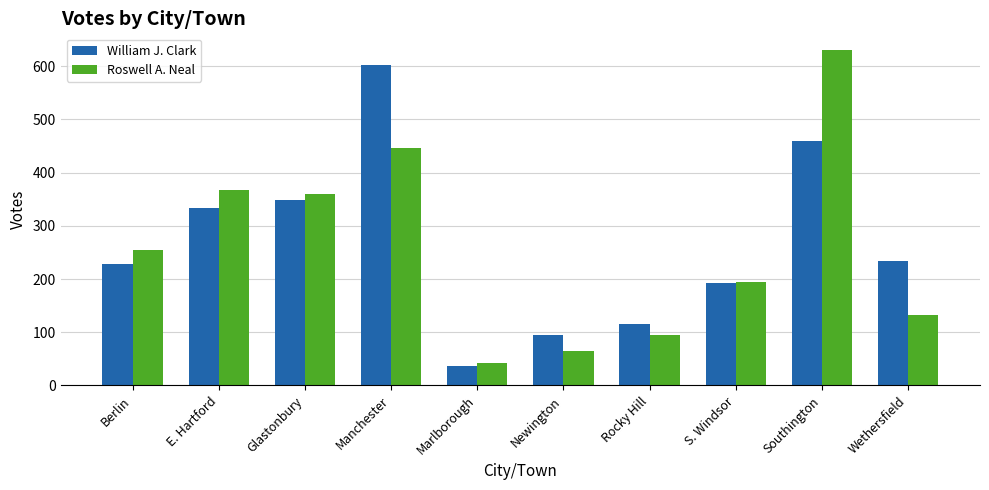

At which label does Roswell A. Neal reach its minimum?

Marlborough